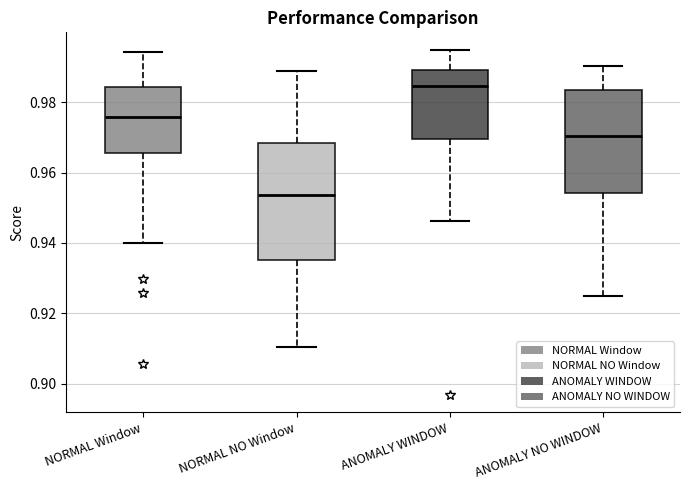

Where is the lower edge of the box for ANOMALY WINDOW on the y-axis? The values are not printed on the chart, so give them approximately, as read against the axis.

0.970